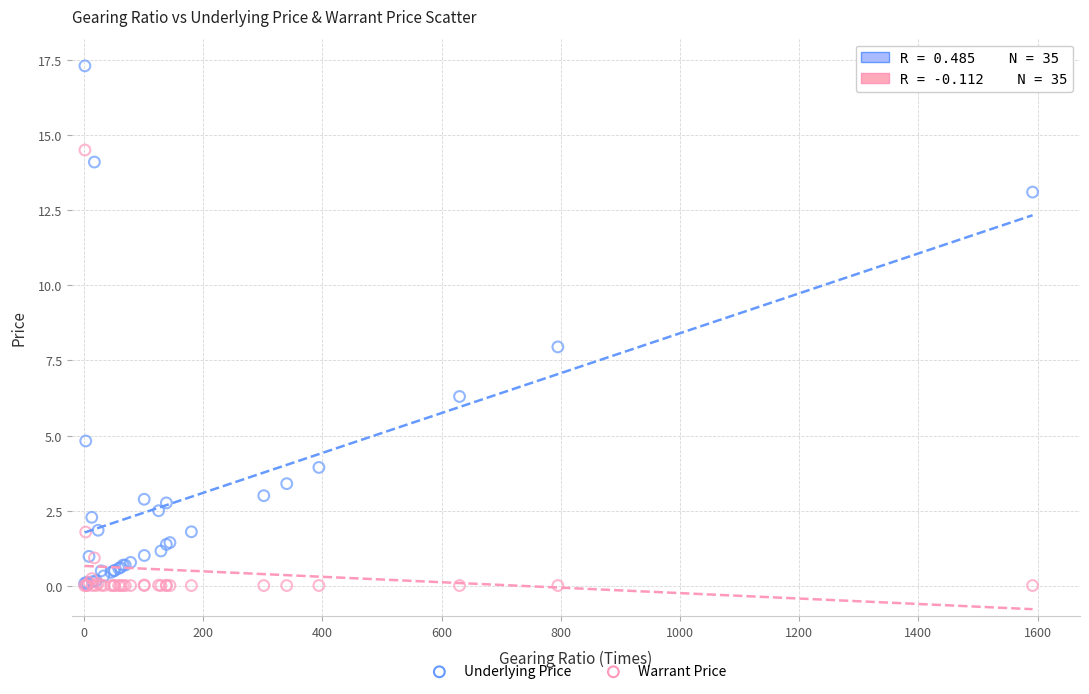

Which series has the widest spread of Y values?

Underlying Price